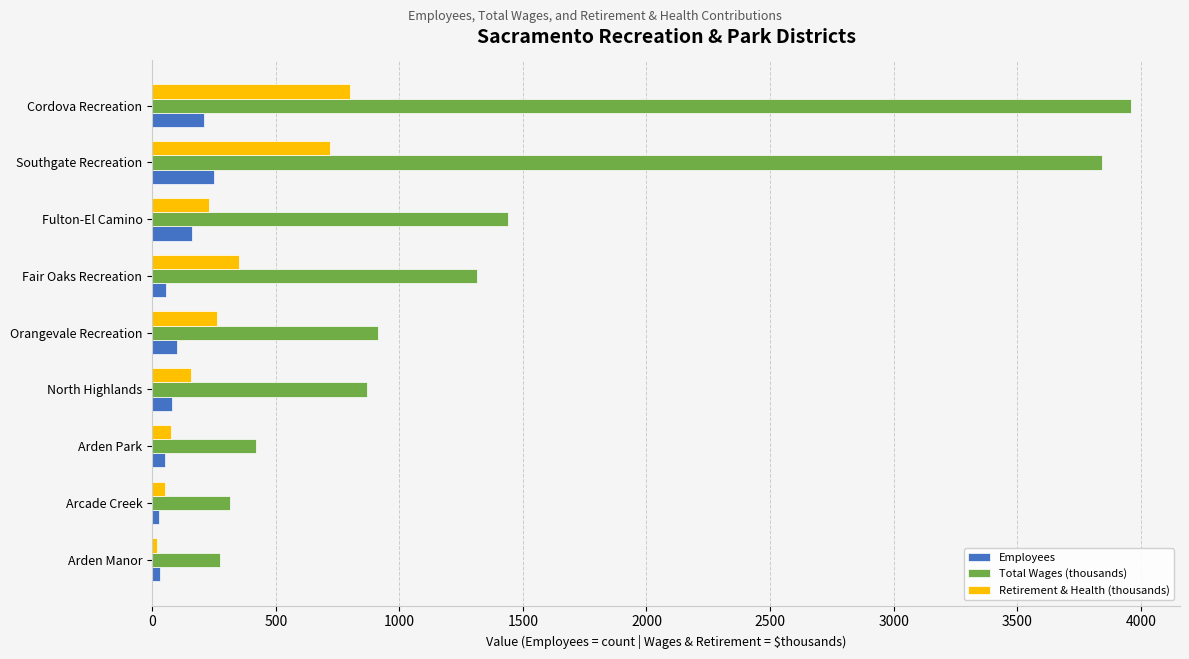

The Employees series shows 211.0 at Cordova Recreation. True or false?

True